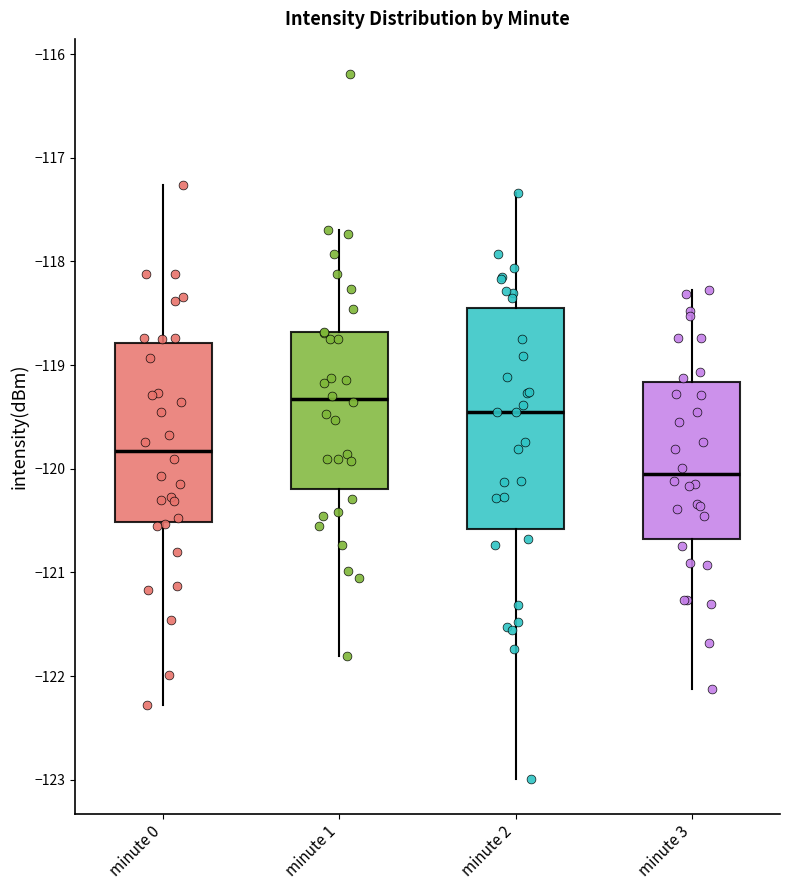

Reading left to right, transcribe this box plot: for each box, give where its median line is, the range the box spans, and where its two whiskers end, as read against the y-axis. The values are not printed on the chart, so give them approximately, as read against the axis.

minute 0: median -119.8, box -120.5 to -118.8, whiskers -122.3 to -117.3
minute 1: median -119.3, box -120.2 to -118.7, whiskers -121.8 to -117.7
minute 2: median -119.5, box -120.6 to -118.5, whiskers -123.0 to -117.3
minute 3: median -120.1, box -120.7 to -119.2, whiskers -122.1 to -118.3